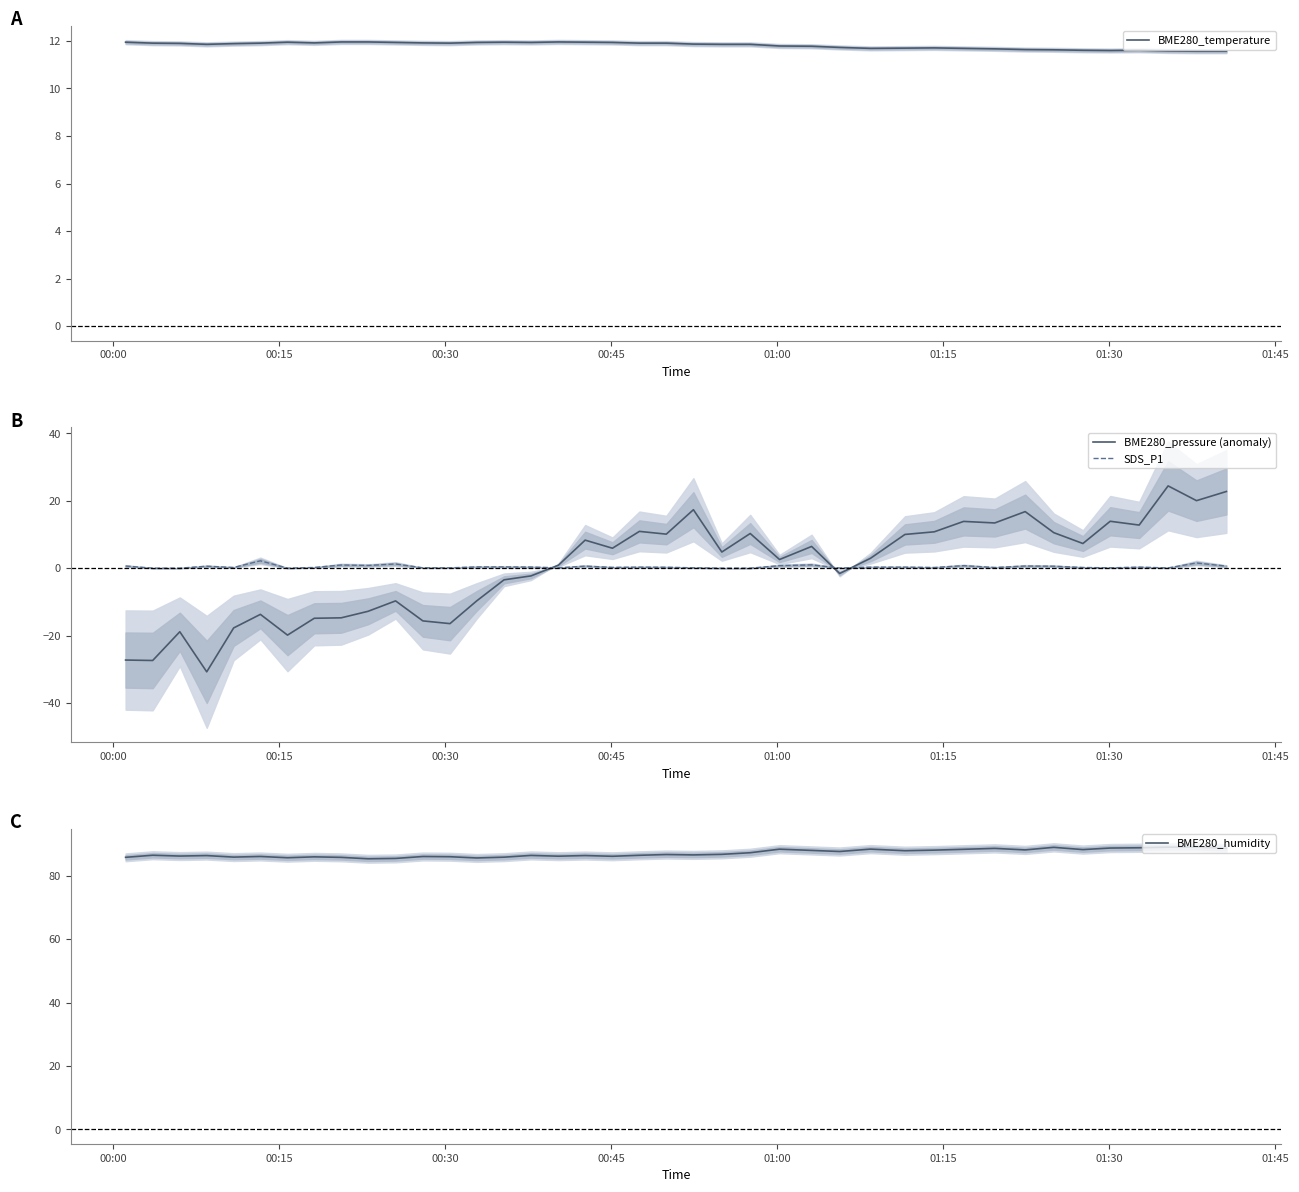

What is the lowest value of the BME280_temperature series?

11.6